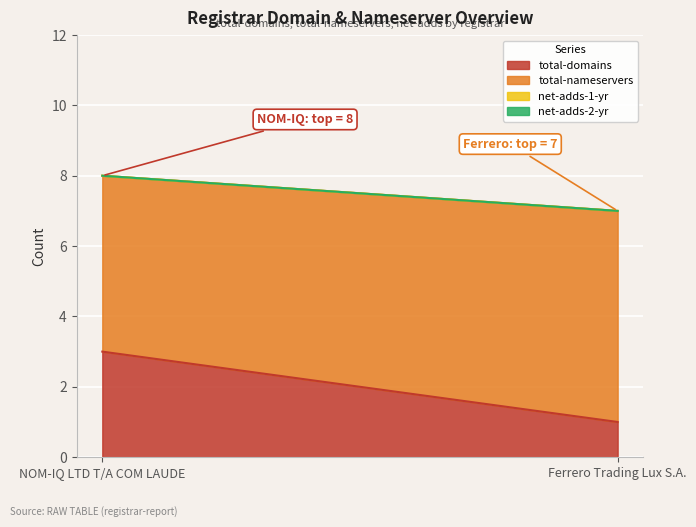

What is the difference between the total-domains values at NOM-IQ LTD T/A COM LAUDE and Ferrero Trading Lux S.A.?

2